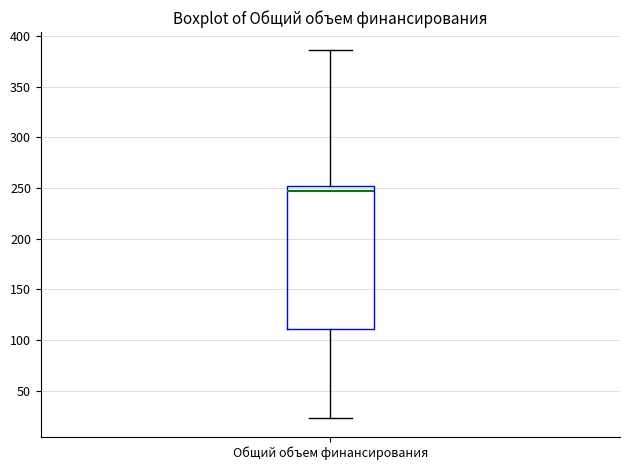

Read this box plot against the y-axis: the position of the median line, the range covered by the box, and the ends of both whiskers. The values are not printed on the chart, so give them approximately, as read against the axis.

median 245, box 110 to 255, whiskers 25 to 385